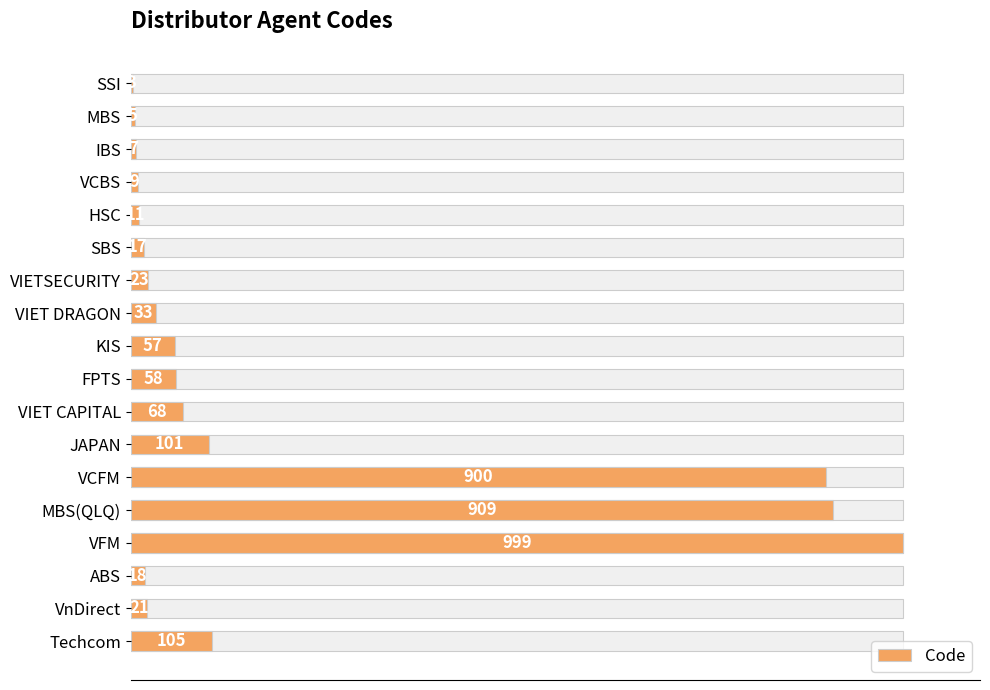

The chart shows a value of 3 at HSC. True or false?

False